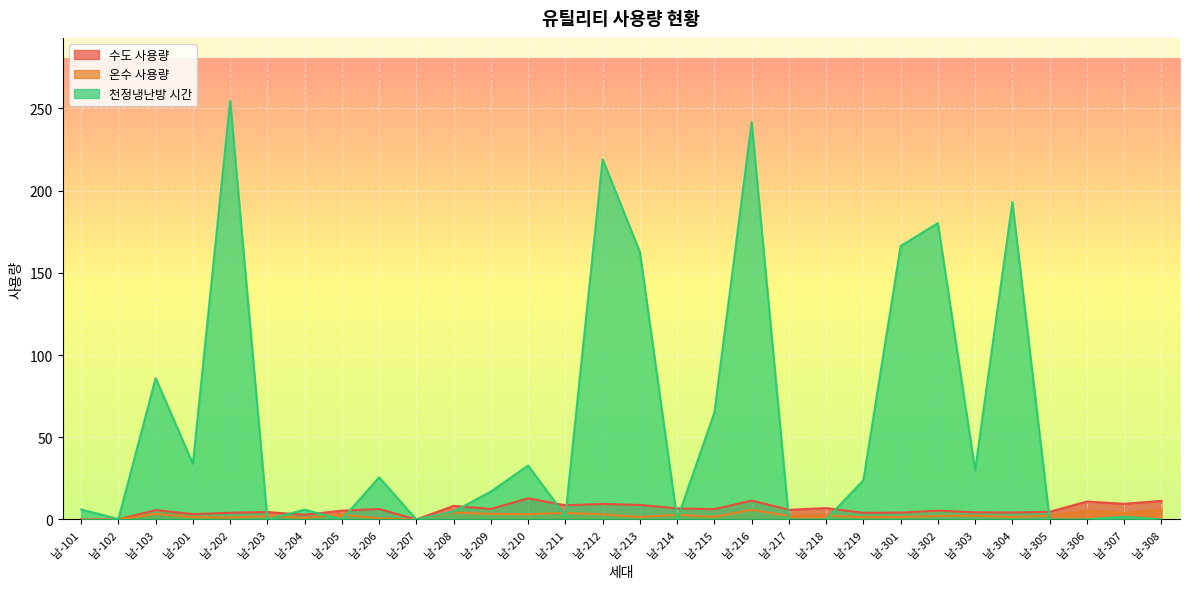

What is the difference between the second highest and second lowest values in the 수도 사용량 series?

11.4